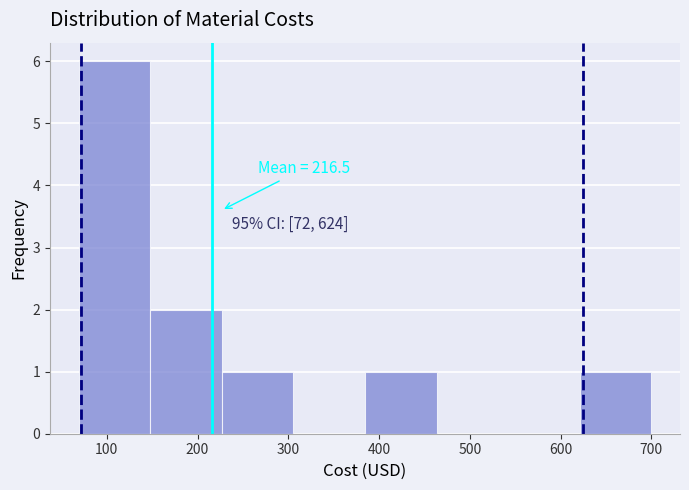

Which range on the x-axis has the tallest bar?

70 to 150